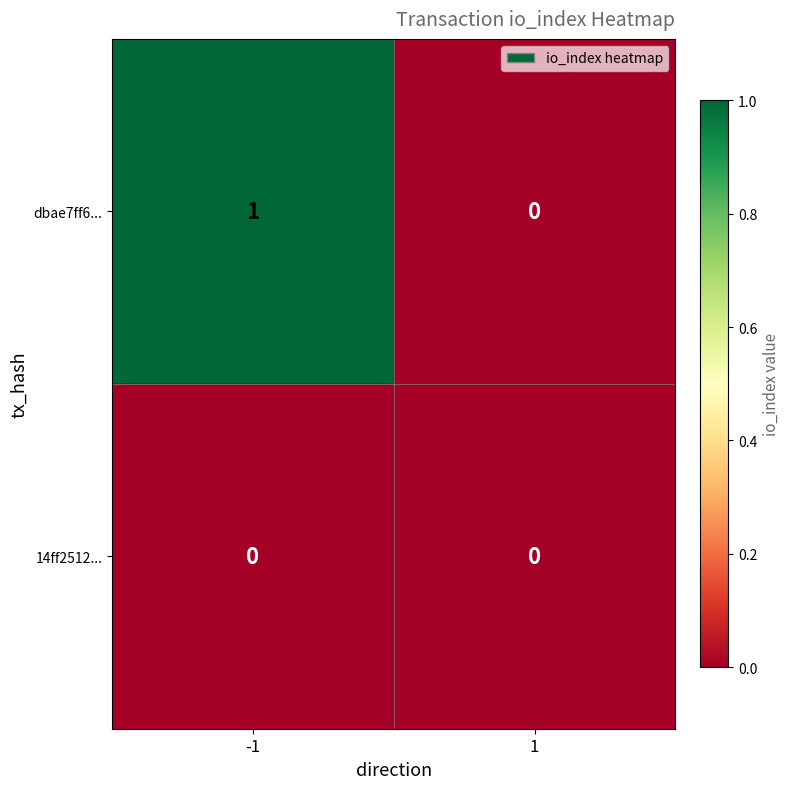

What is the total value across all series at -1?

1